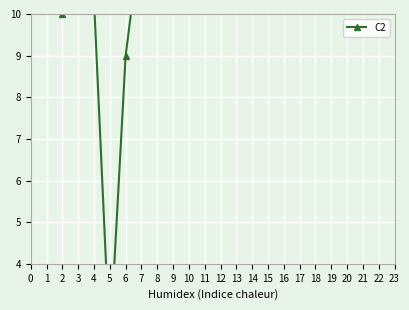

How many values are below 15?

10